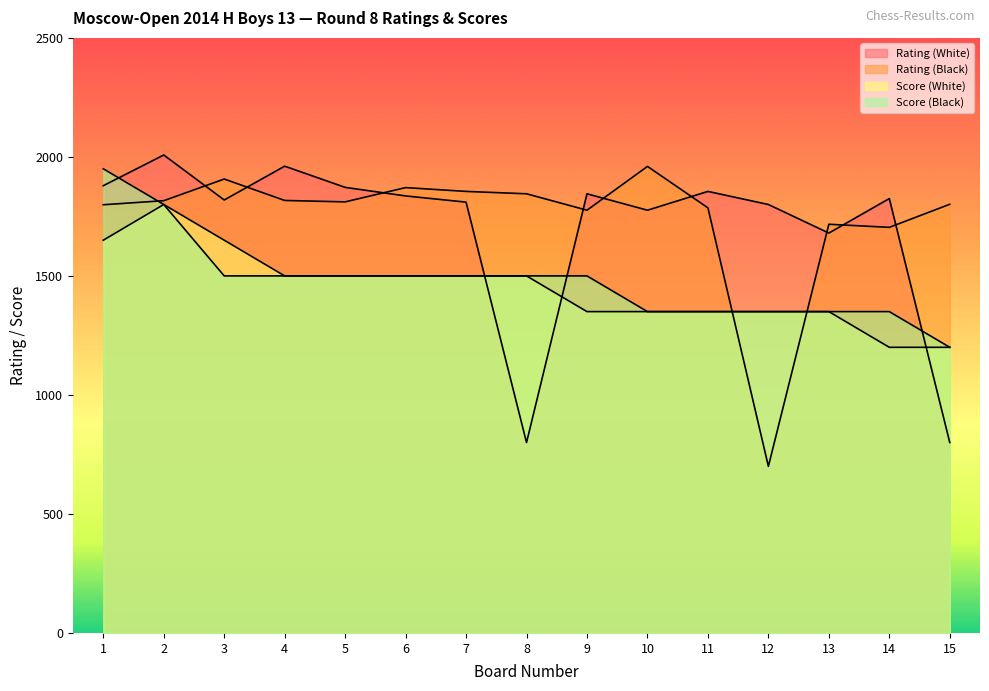

Which series ends up on top after the final intersection of Score (Black) and Rating (Black)?

Rating (Black)